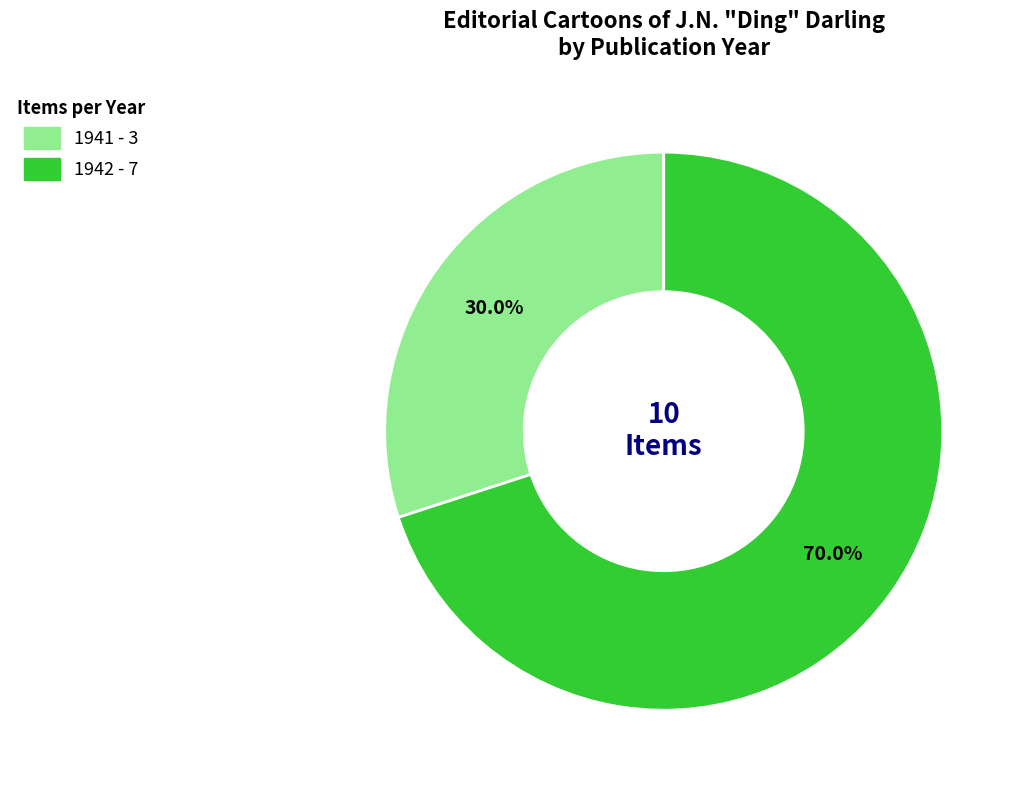

Does 1941 represent more than half of the total?

No